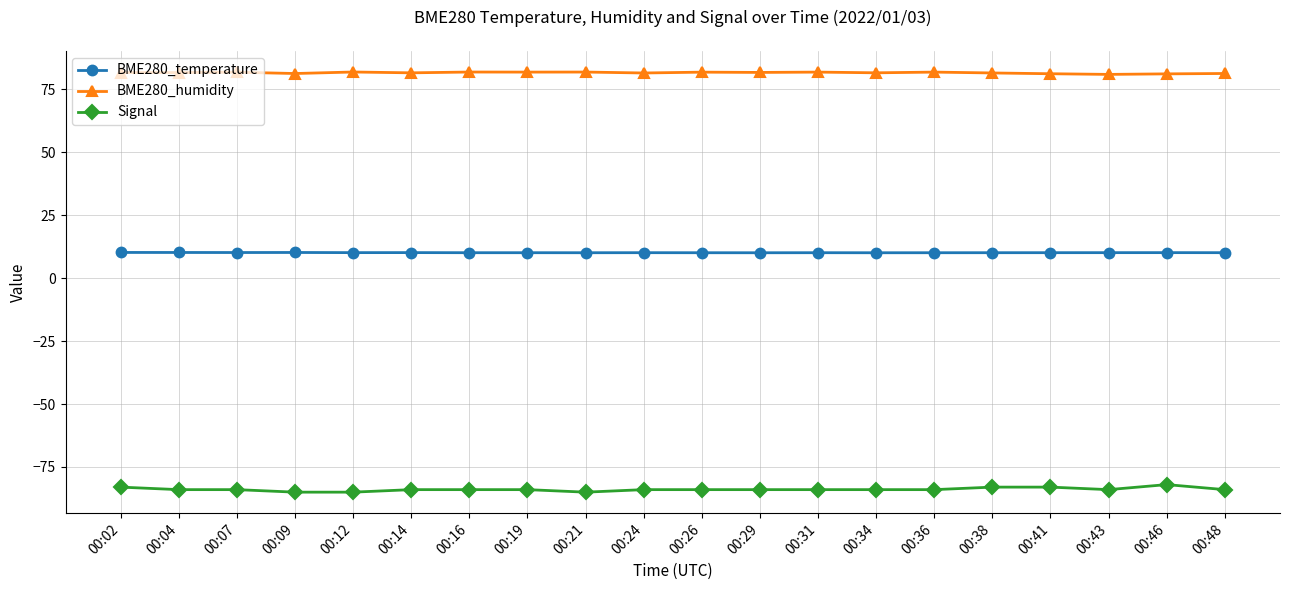

True or false: BME280_temperature and Signal intersect in this chart.

False